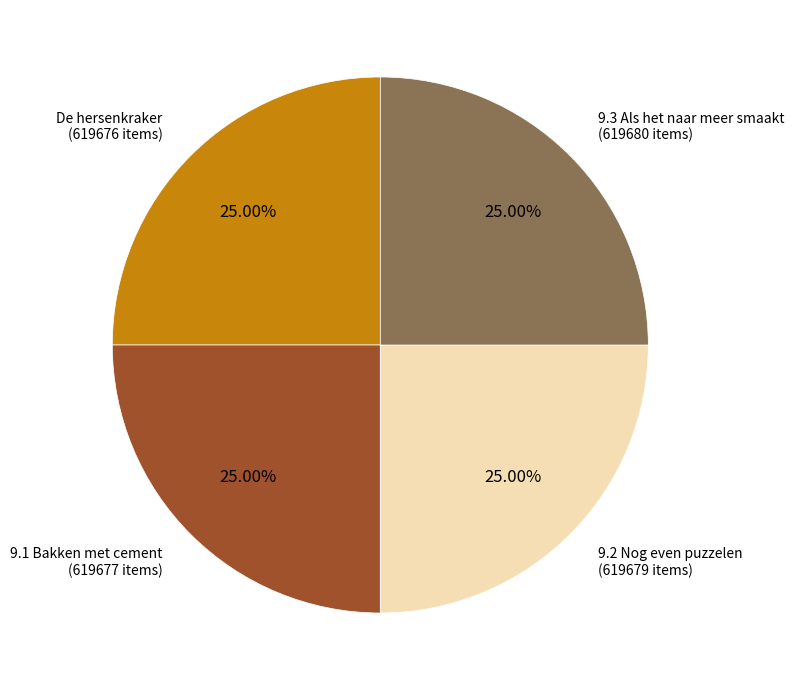

Is there a majority slice in this chart?

No